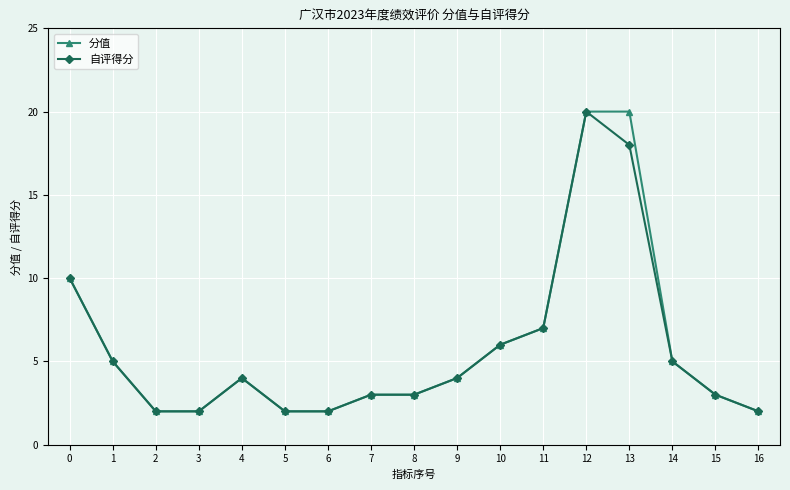

Reading left to right, what are all the values shown in this chart?

分值: 10	5	2	2	4	2	2	3	3	4	6	7	20	20	5	3	2
自评得分: 10	5	2	2	4	2	2	3	3	4	6	7	20	18	5	3	2